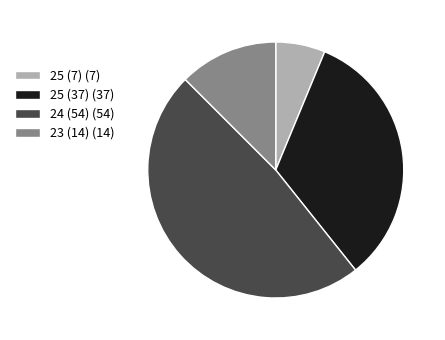

Rank the categories by value from highest to lowest.

24 (54), 25 (37), 23 (14), 25 (7)